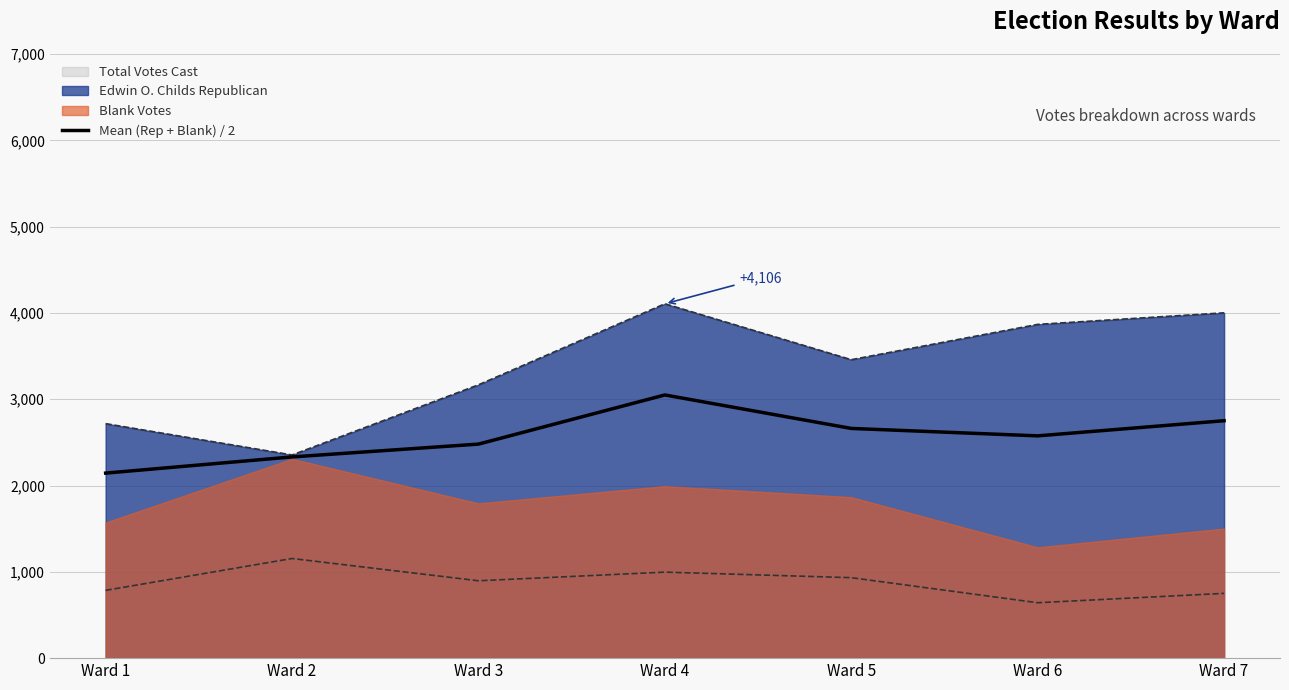

What is the average value?

2570.4